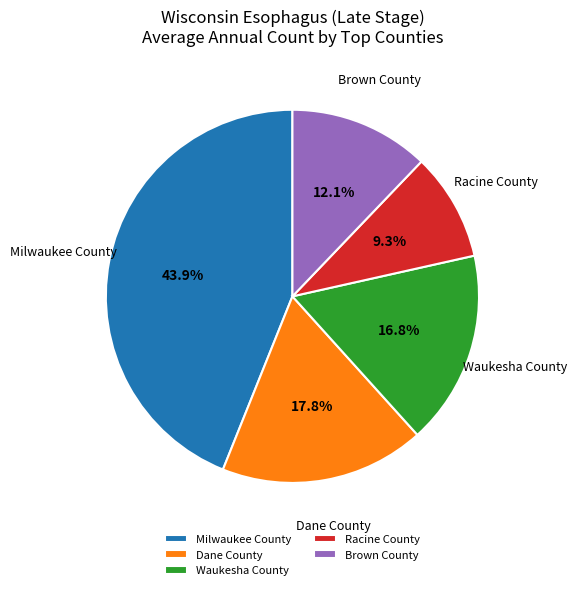

How many segments does this pie chart have?

5